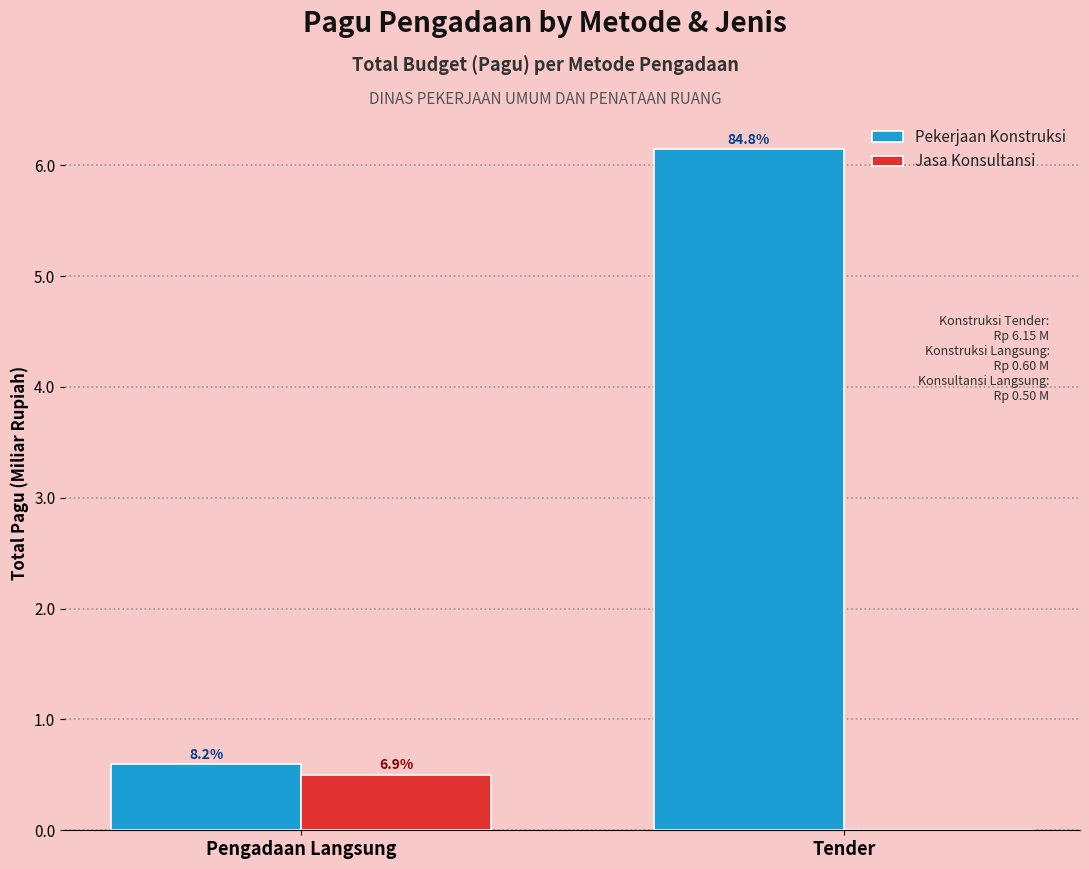

How many groups of bars are there?

2